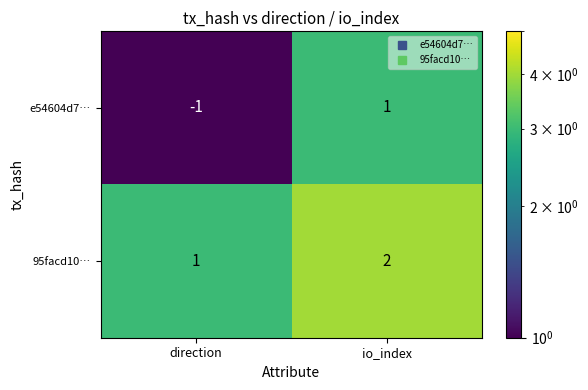

Count the number of data series in this chart.

2